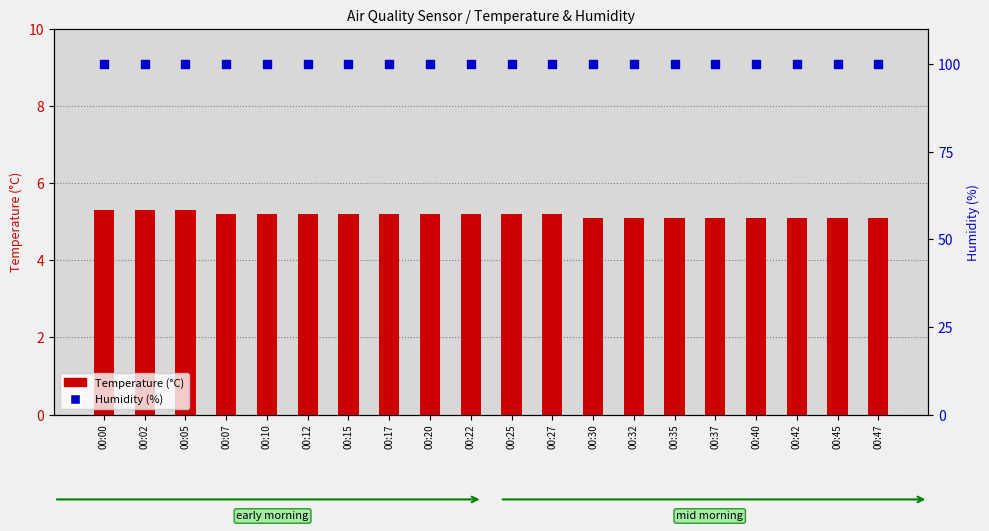

Is the value of Humidity at 00:30 greater than the value of Temperature at 00:05?

Yes